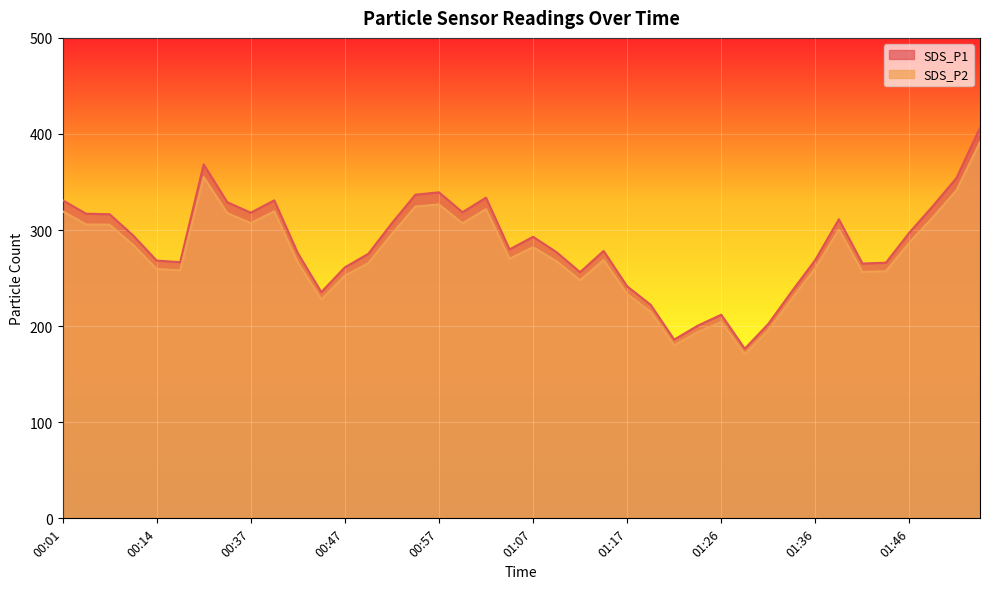

Reading left to right, transcribe all the data shown in this chart.

SDS_P1: 331.1	317.0	316.5	294.4	268.3	266.6	368.3	329.1	318.1	330.9	276.0	235.4	261.2	275.3	307.2	336.8	339.3	318.6	333.7	279.9	293.0	277.0	256.2	278.3	241.5	222.2	186.0	200.5	211.9	176.5	202.3	236.1	269.0	311.2	265.2	266.0	297.4	325.1	354.2	406.5
SDS_P2: 319.6	305.9	305.6	284.5	259.5	258.1	355.2	317.7	307.2	319.5	266.2	227.7	252.5	265.6	296.0	324.5	326.7	307.0	321.8	270.1	282.2	267.6	247.7	268.9	233.5	214.9	179.9	193.8	204.3	170.6	195.6	228.3	260.3	300.4	256.4	257.2	287.1	313.4	341.4	391.5